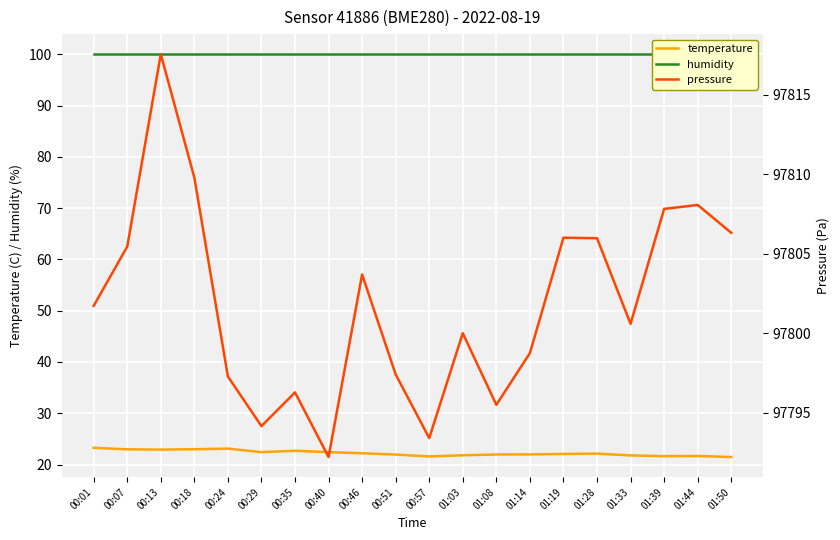

What is the difference between the second highest and minimum values in the pressure series?

17.6